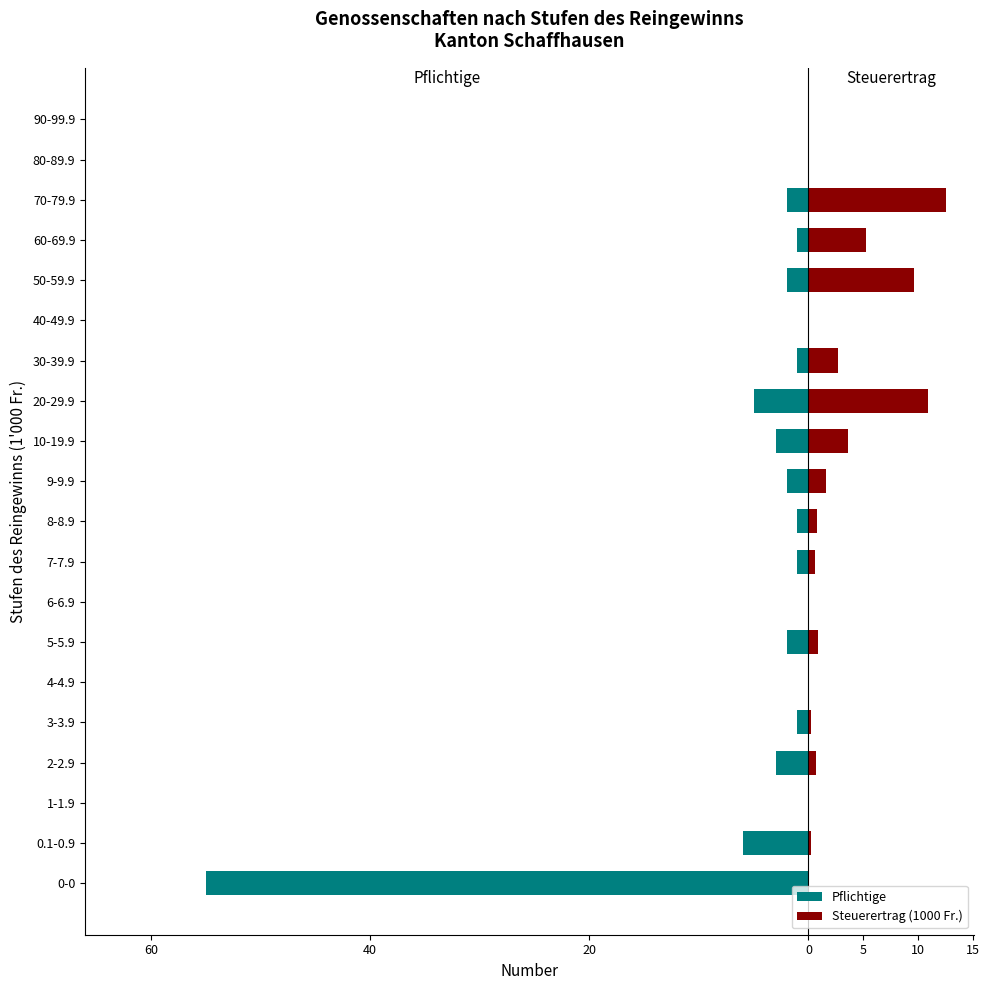

How many positive values does the Steuerertrag (1000 Fr.) series have?

13